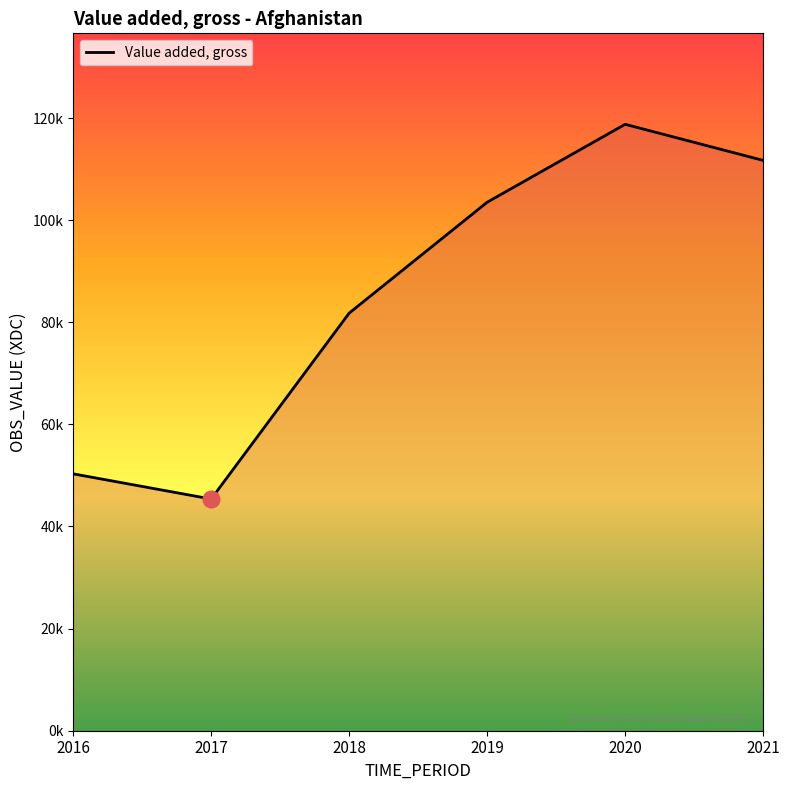

Does the chart have visible grid lines?

No